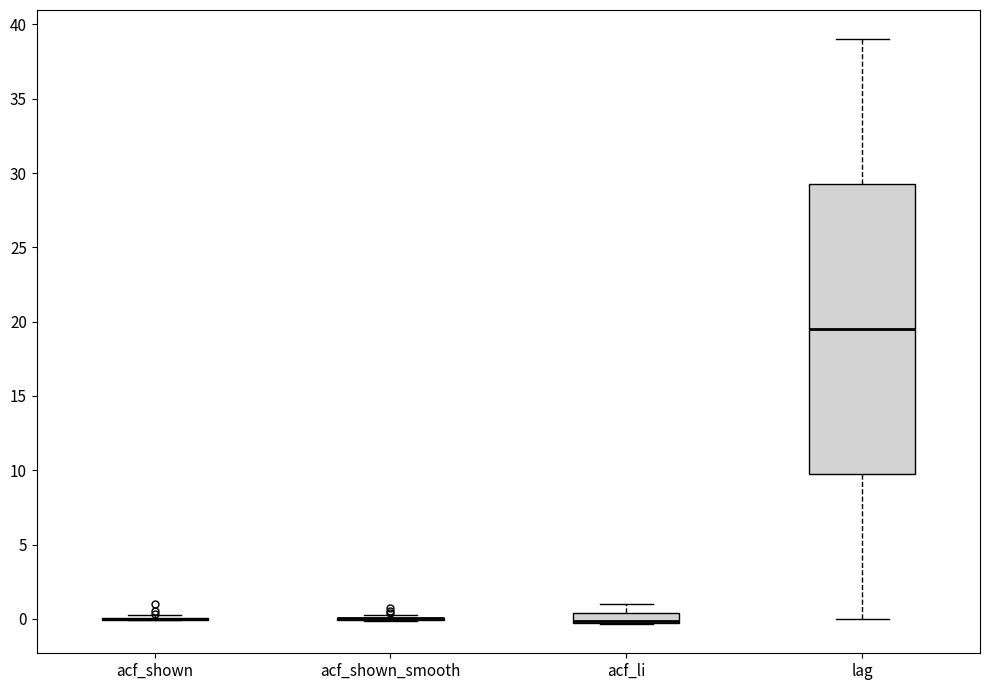

Comparing the boxes themselves (not the whiskers), which one is the tallest?

lag